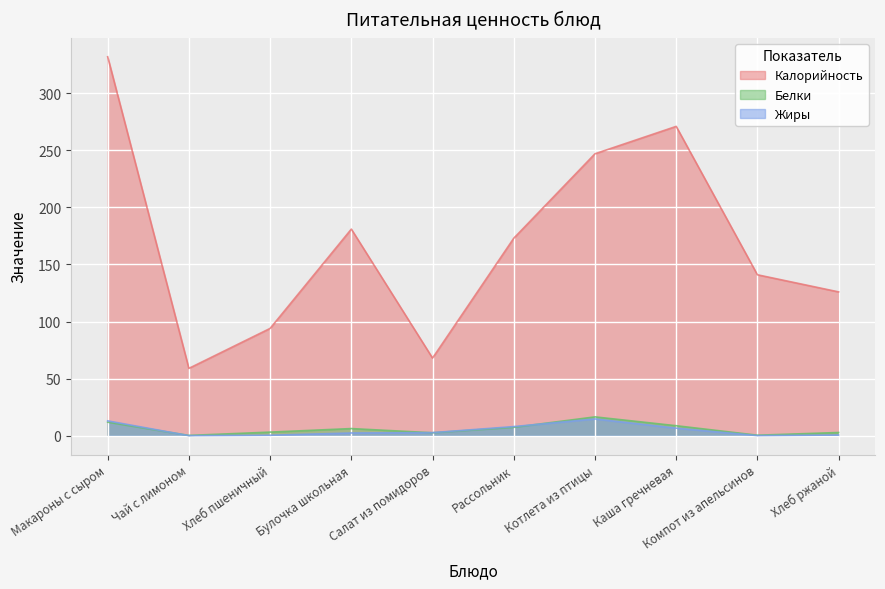

What is the difference between the maximum and minimum values in the Калорийность series?

273.0